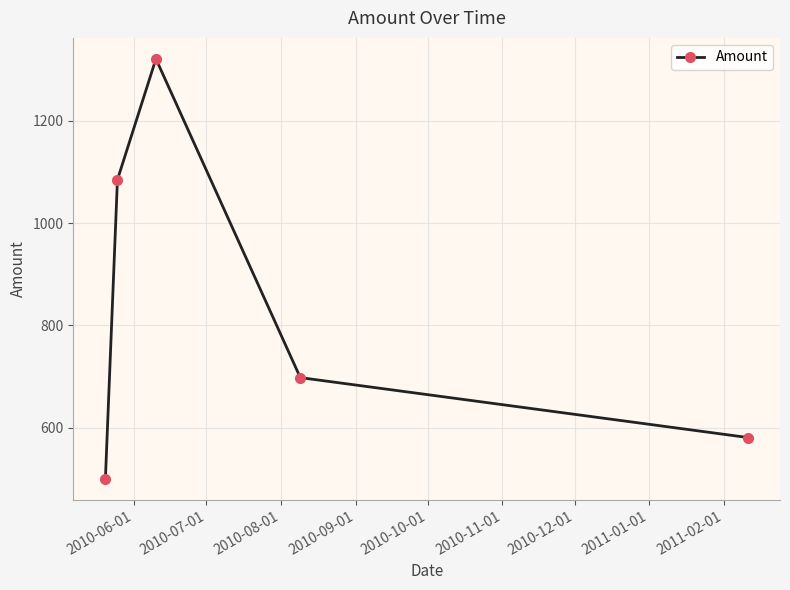

What is the value of the 3rd point from the left?

1321.3